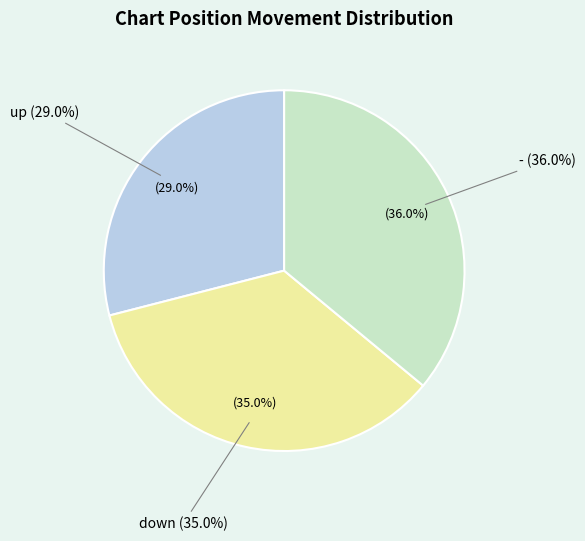

True or false: - accounts for 28% of the total.

False